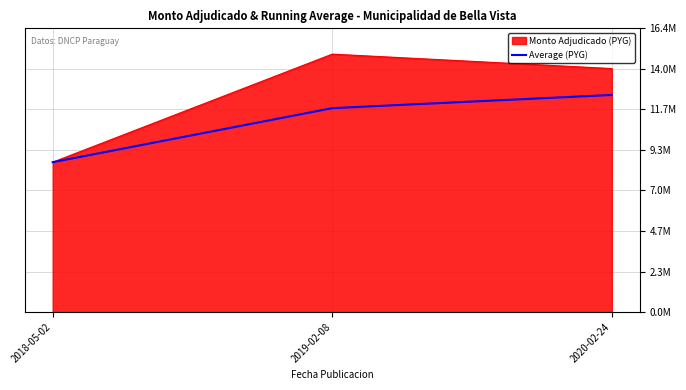

At which category does the chart reach its peak across all series?

2019-02-08